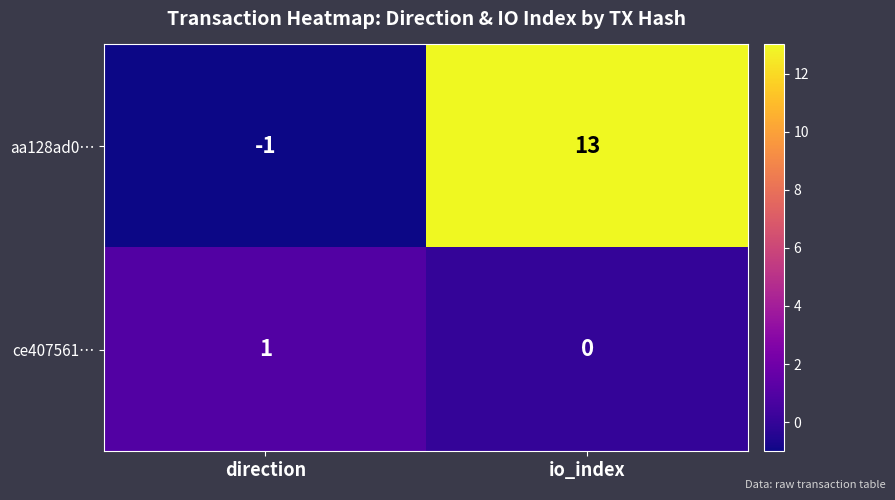

Is it true that ce407561… equals 0 at io_index?

True